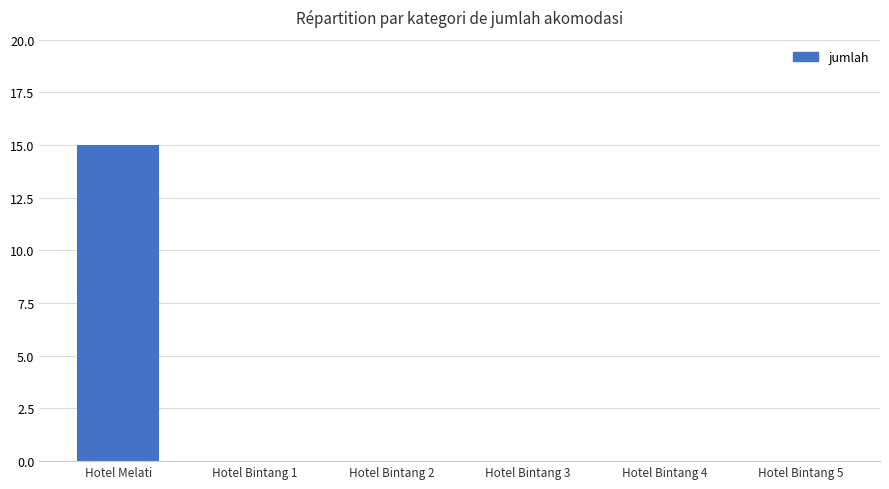

What is the maximum value shown in the chart?

15